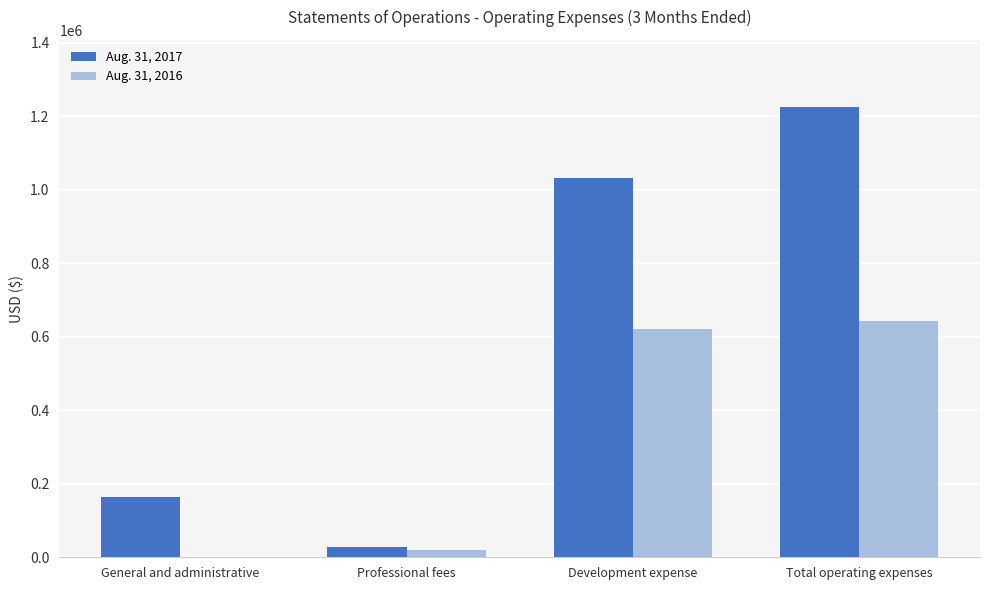

Between General and administrative and Development expense, which series saw the biggest shift?

Aug. 31, 2017